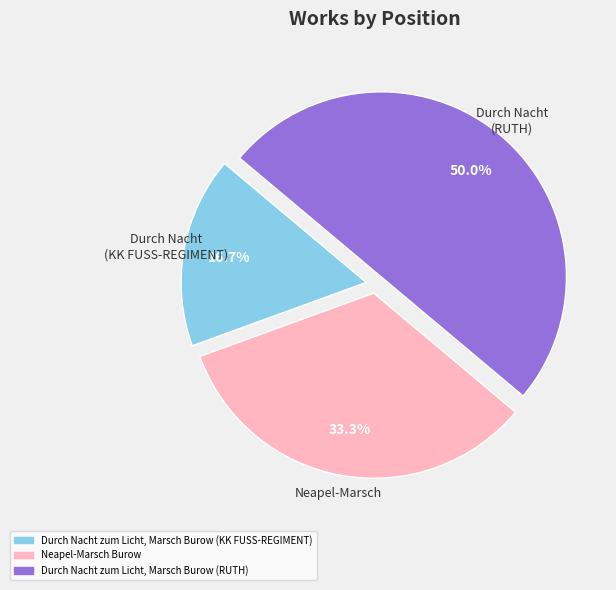

Combined, do Neapel-Marsch Burow and Durch Nacht zum Licht, Marsch Burow (RUTH) account for over 50%?

Yes